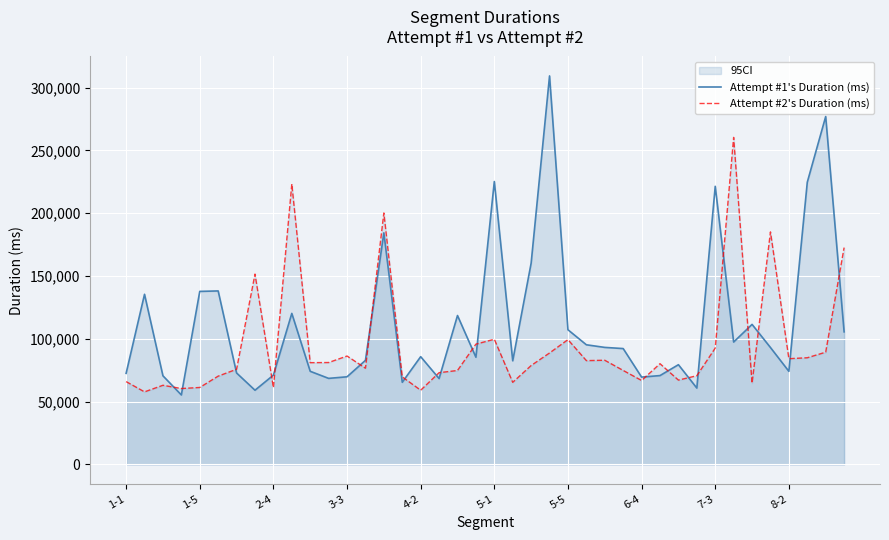

How many values in the Attempt #2's Duration (ms) series are below 80192?

20